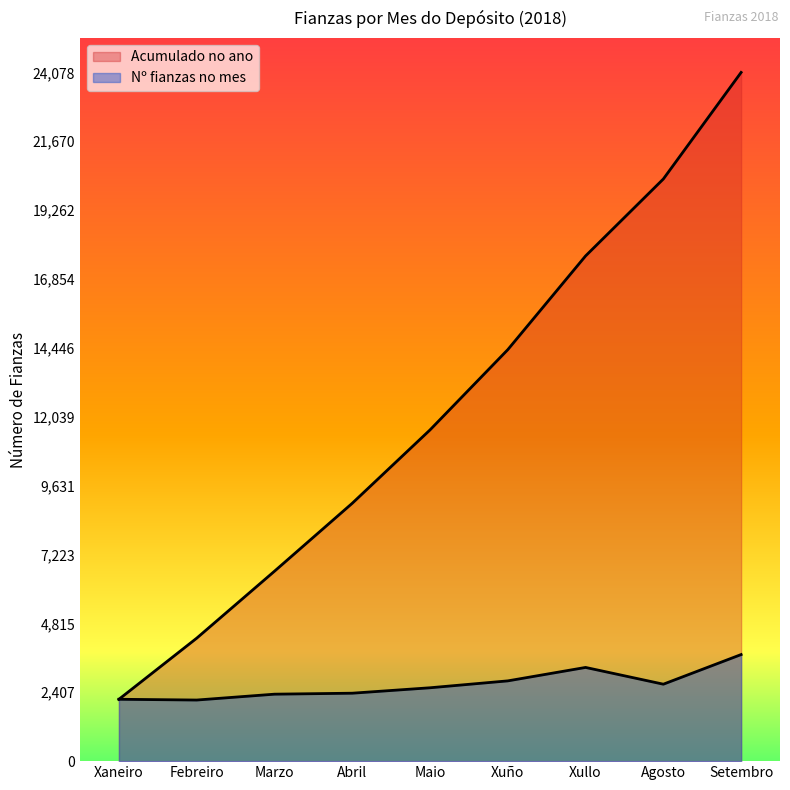

What is the label of the 2nd point from the left?

Febreiro